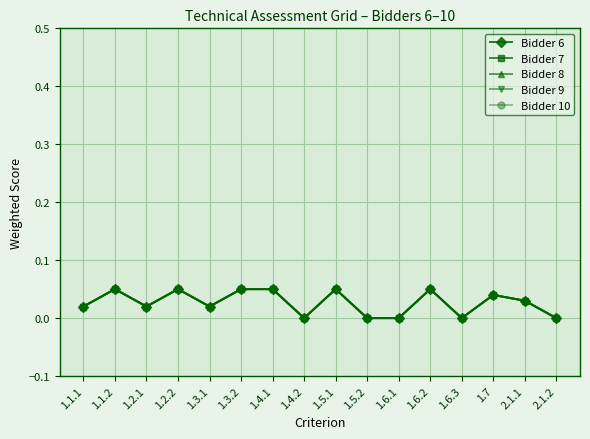

True or false: Bidder 7 has a value of 0.0 at 1.1.2.

False